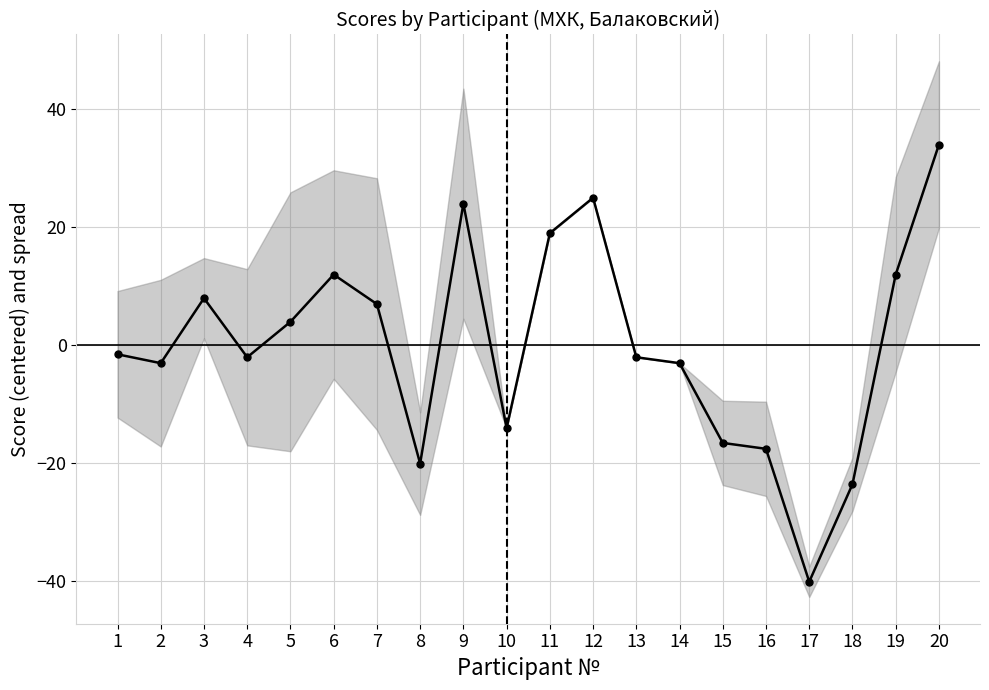

How many data points are above -1?

9